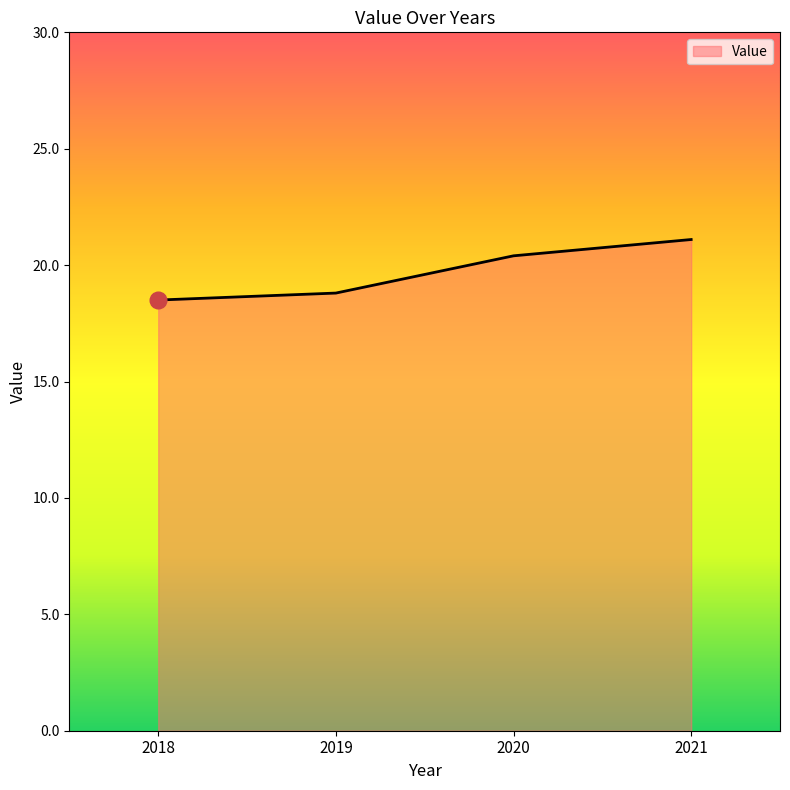

The chart shows a value of 31.9 at 2019. True or false?

False